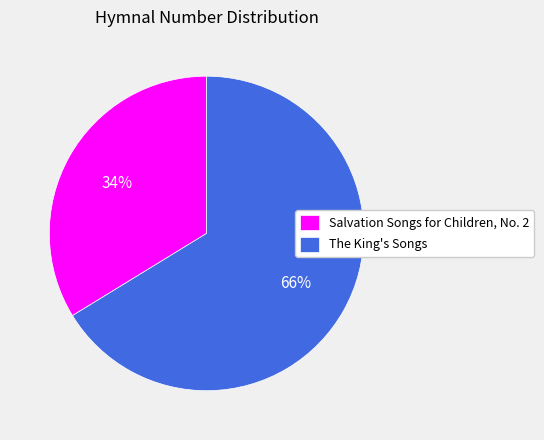

Do Salvation Songs for Children, No. 2 and The King's Songs together represent more than half of the pie?

Yes